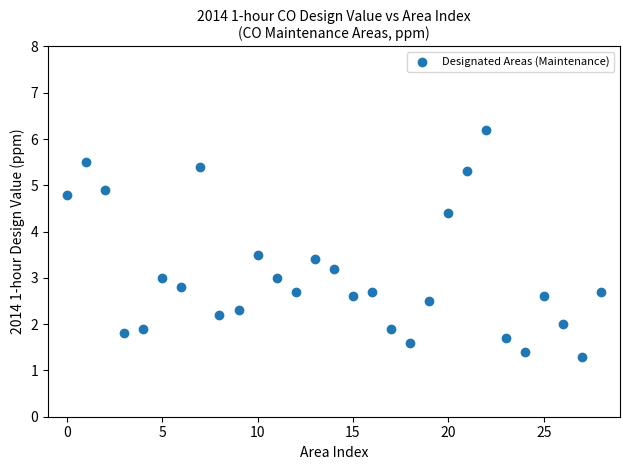

What is the range of Y values (max minus min)?

4.9